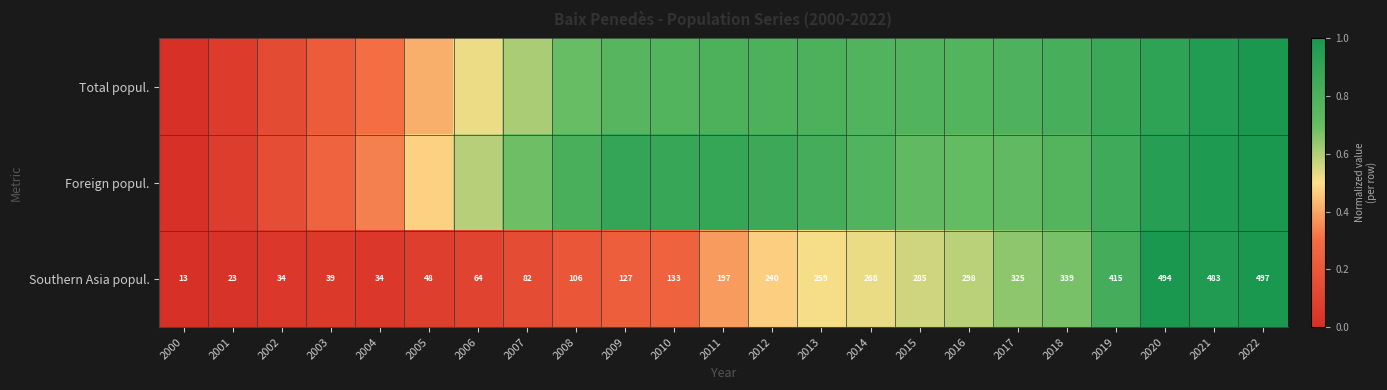

Rank the series at 2007 from lowest to highest value.

Southern Asia popul., Total popul., Foreign popul.